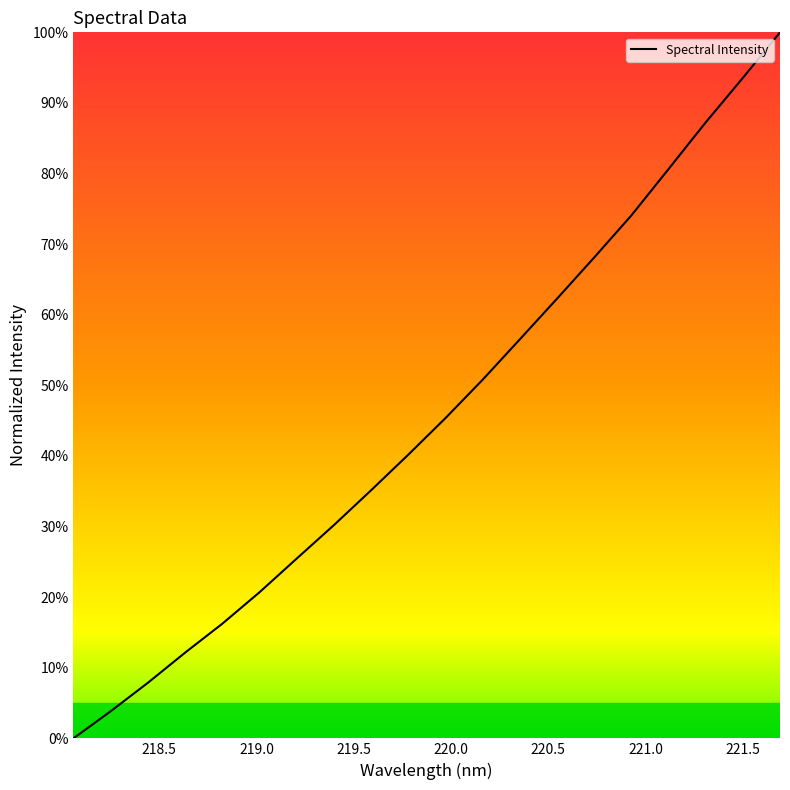

What is the difference between the maximum and second lowest values?

1.0